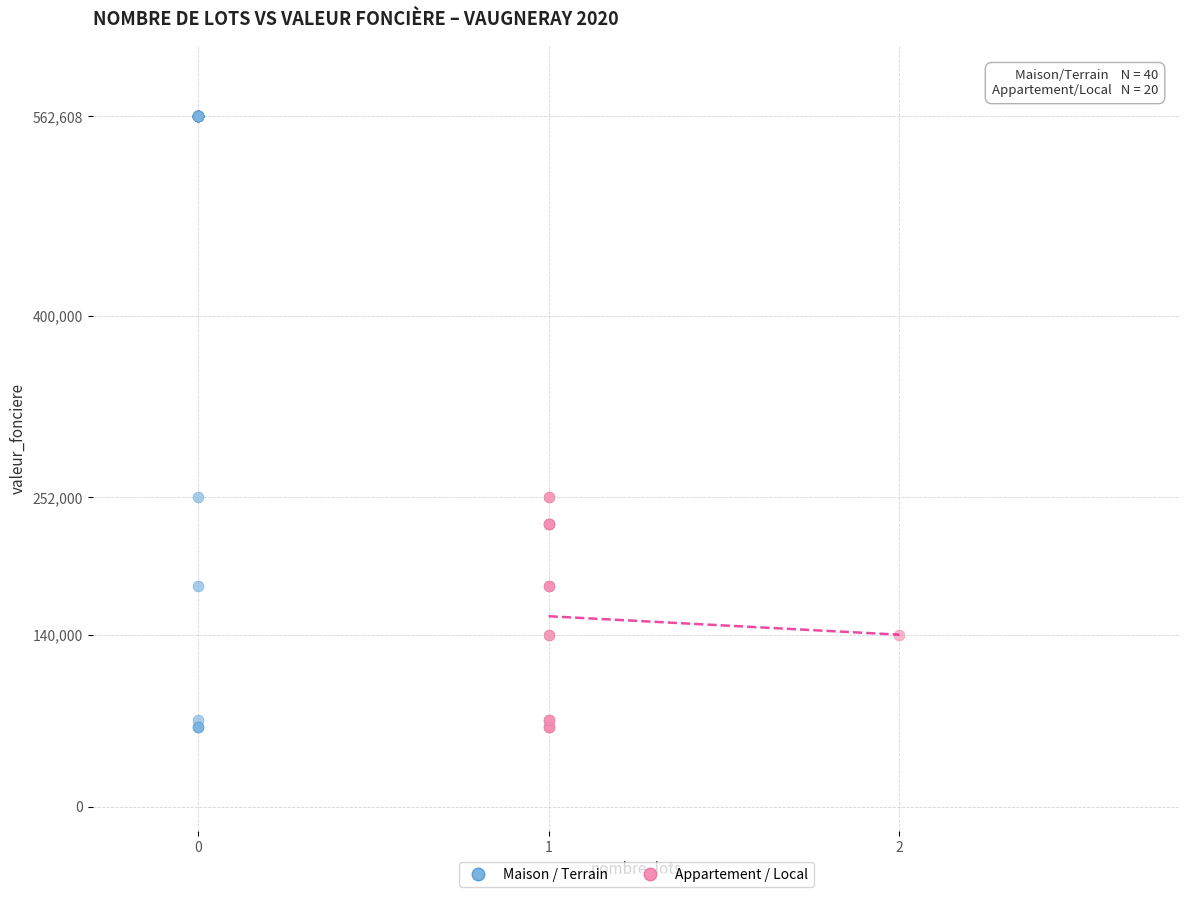

Which series has the widest spread of Y values?

Maison / Terrain